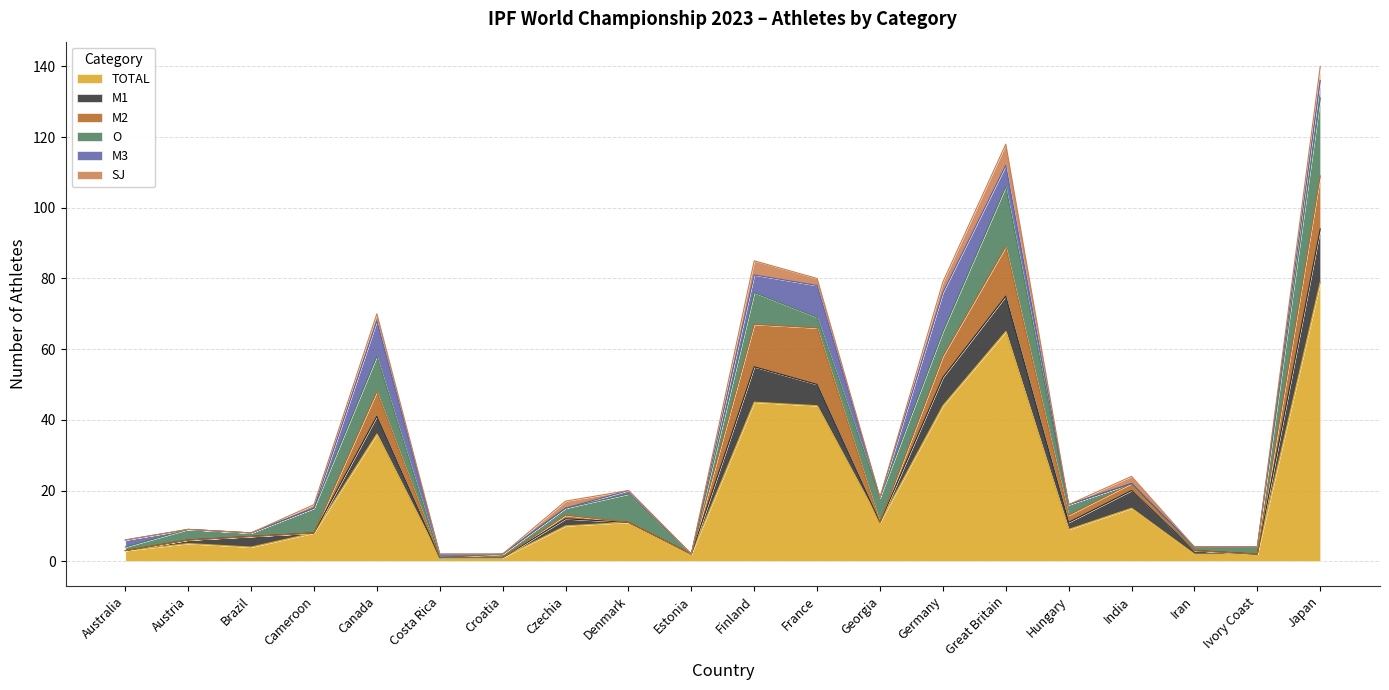

What is the value of the M3 point at the 12th from the left?

9